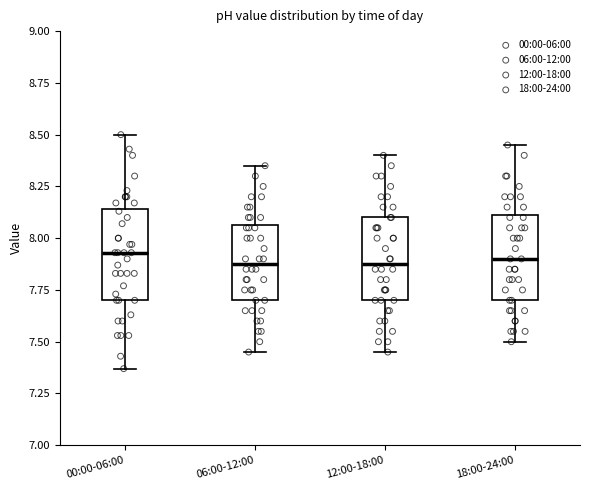

Reading left to right, transcribe this box plot: for each box, give where its median line is, the range the box spans, and where its two whiskers end, as read against the y-axis. The values are not printed on the chart, so give them approximately, as read against the axis.

00:00-06:00: median 7.95, box 7.70 to 8.15, whiskers 7.35 to 8.50
06:00-12:00: median 7.90, box 7.70 to 8.05, whiskers 7.45 to 8.35
12:00-18:00: median 7.90, box 7.70 to 8.10, whiskers 7.45 to 8.40
18:00-24:00: median 7.90, box 7.70 to 8.10, whiskers 7.50 to 8.45